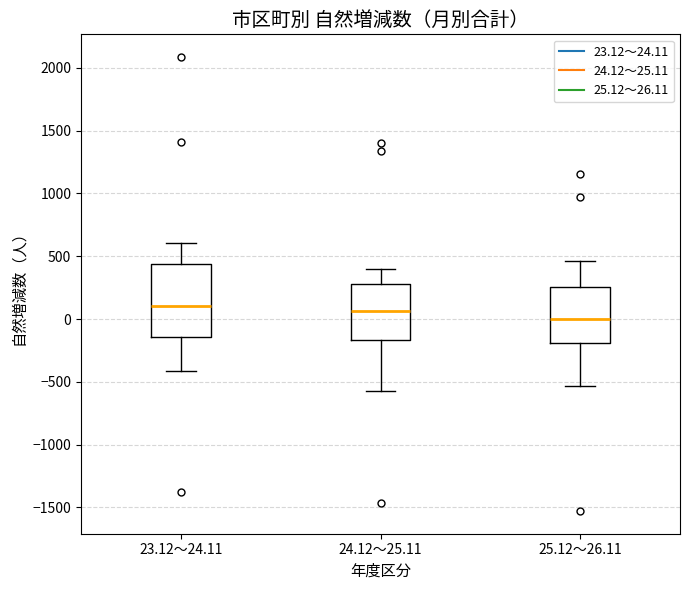

Reading left to right, transcribe this box plot: for each box, give where its median line is, the range the box spans, and where its two whiskers end, as read against the y-axis. The values are not printed on the chart, so give them approximately, as read against the axis.

23.12～24.11: median 100, box -150 to 450, whiskers -400 to 600
24.12～25.11: median 50, box -150 to 300, whiskers -600 to 400
25.12～26.11: median 0, box -200 to 250, whiskers -550 to 450